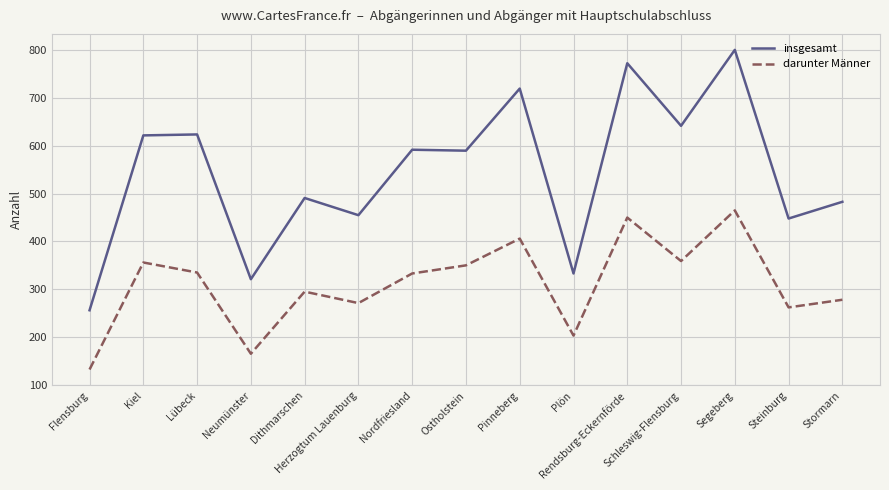

List the series in order of their overall mean, lowest first.

darunter Männer, insgesamt